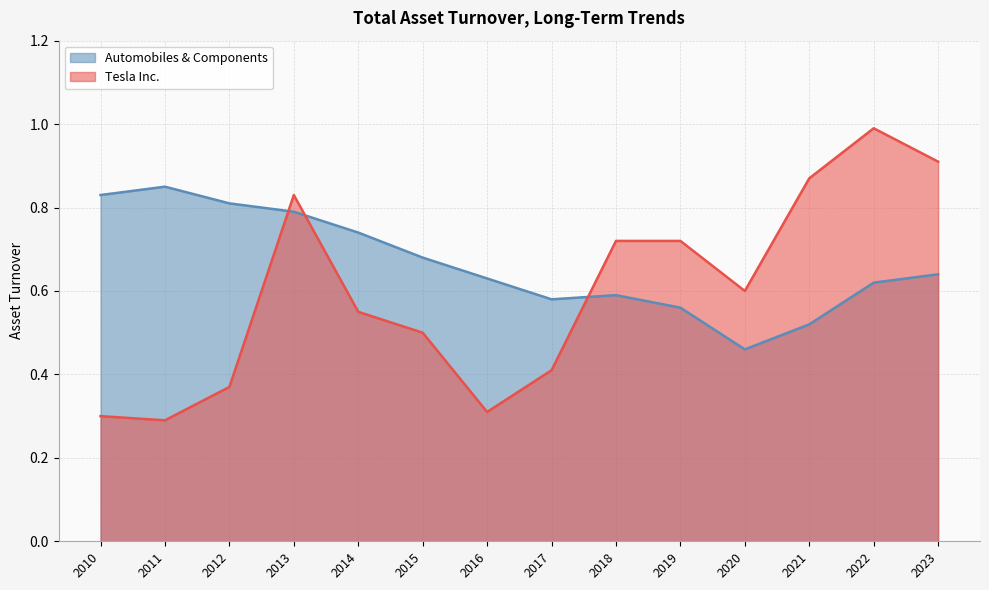

Is it true that Automobiles & Components equals 0.2 at 2013?

False